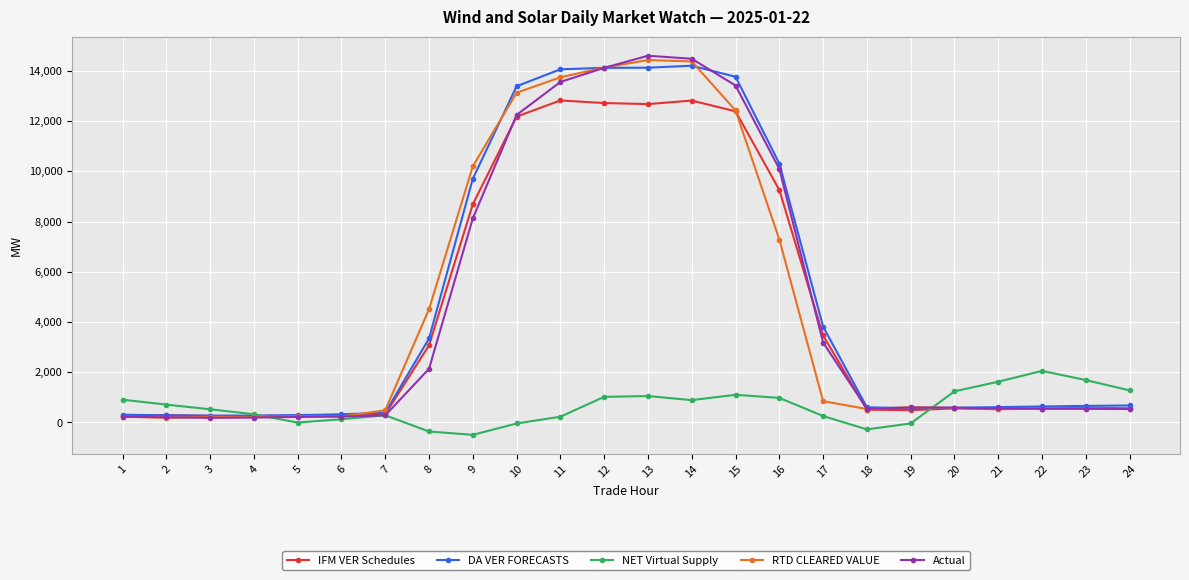

How many values in the NET Virtual Supply series are below 710?

12